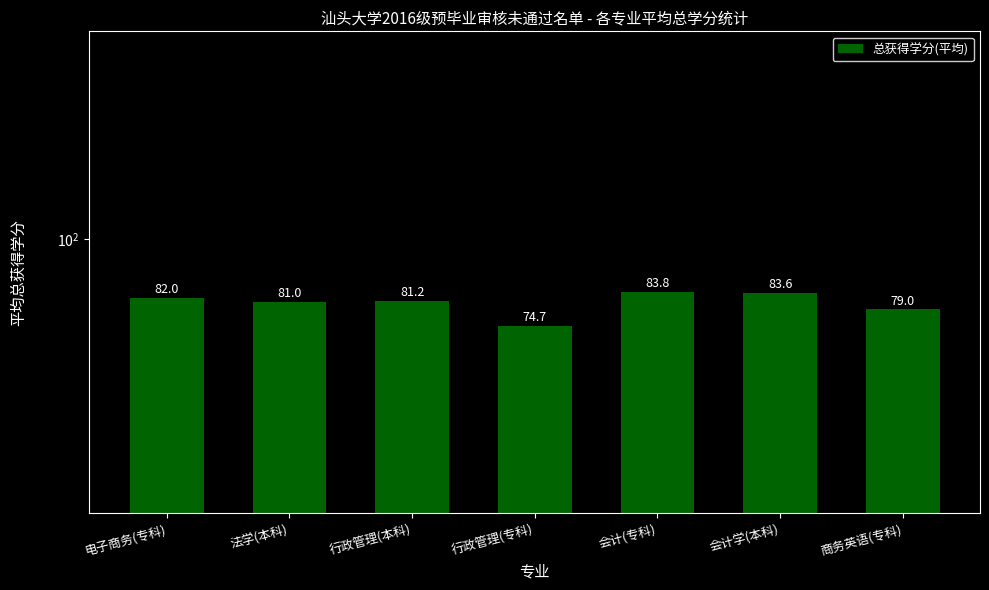

What is the minimum value shown in the chart?

74.7